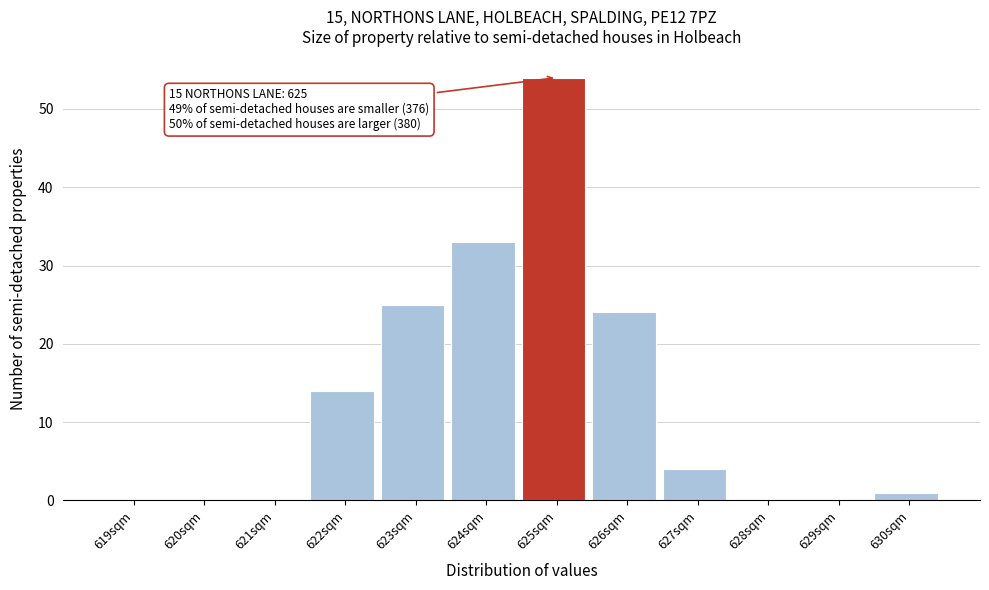

Reading right to left, what are all the values shown in this chart?

630sqm=1	629sqm=0	628sqm=0	627sqm=4	626sqm=24	625sqm=54	624sqm=33	623sqm=25	622sqm=14	621sqm=0	620sqm=0	619sqm=0